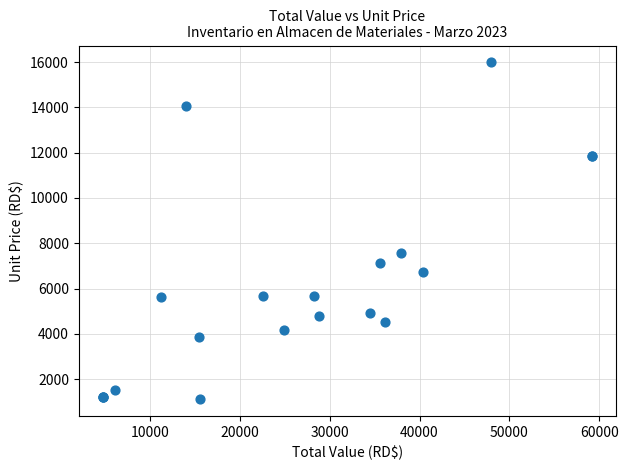

What Y value in the scatter plot is closest to 8550?

7580.9